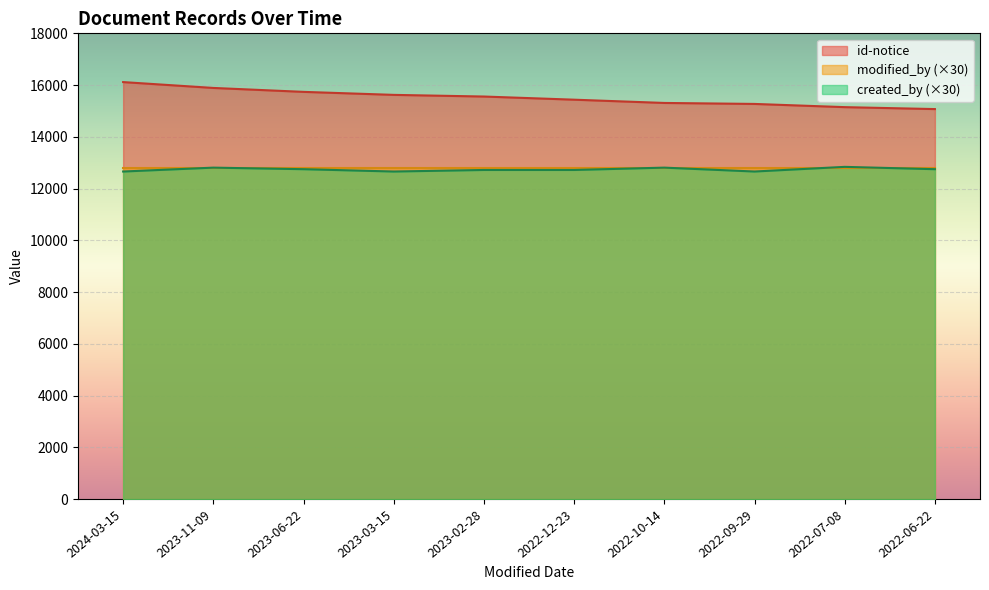

What are all the series names shown in the legend?

id-notice, modified_by (×30), created_by (×30)